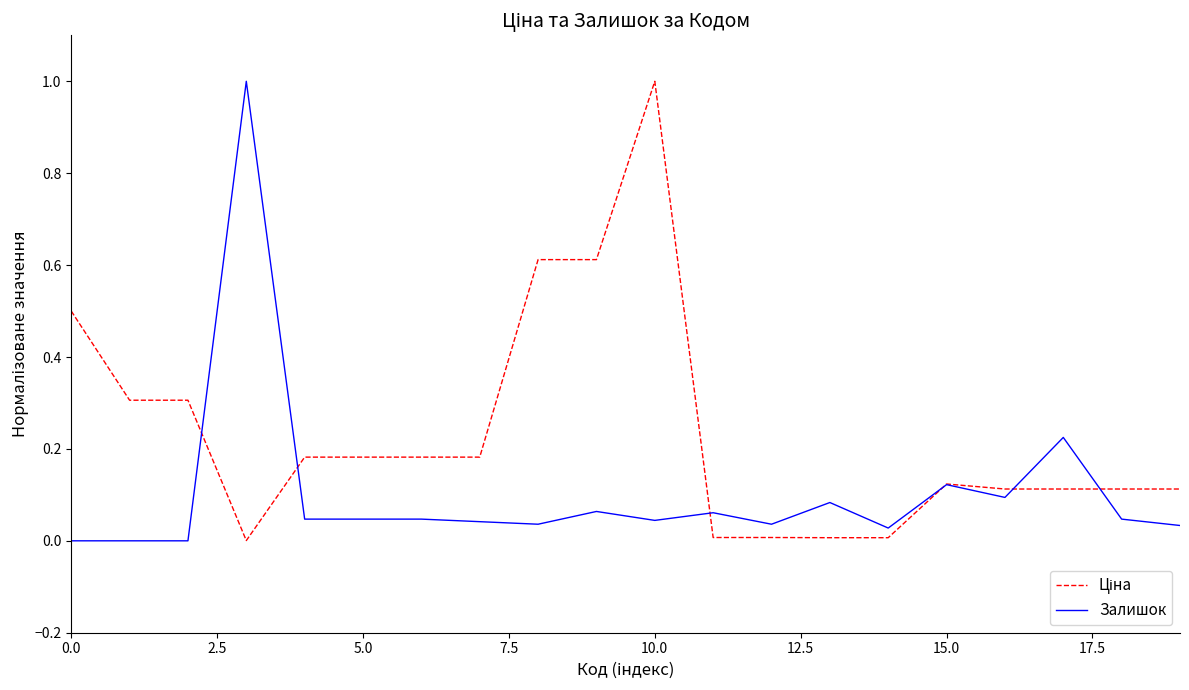

What is the highest value of the Залишок series?

1.0